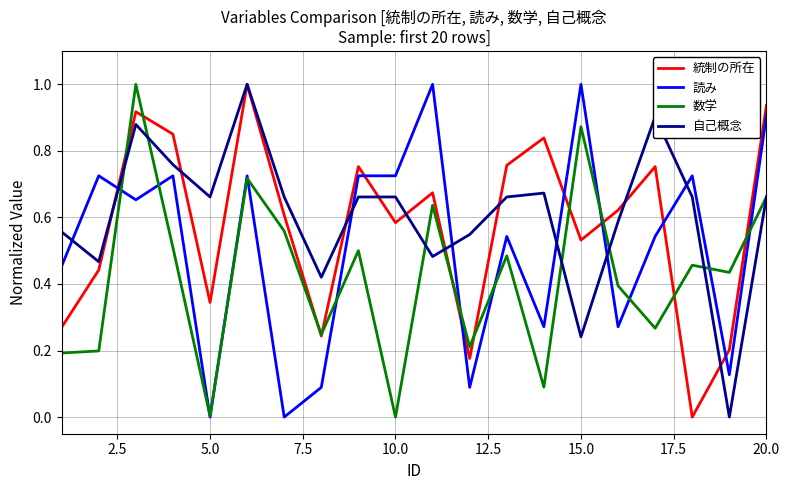

True or false: 読み and 自己概念 intersect in this chart.

True